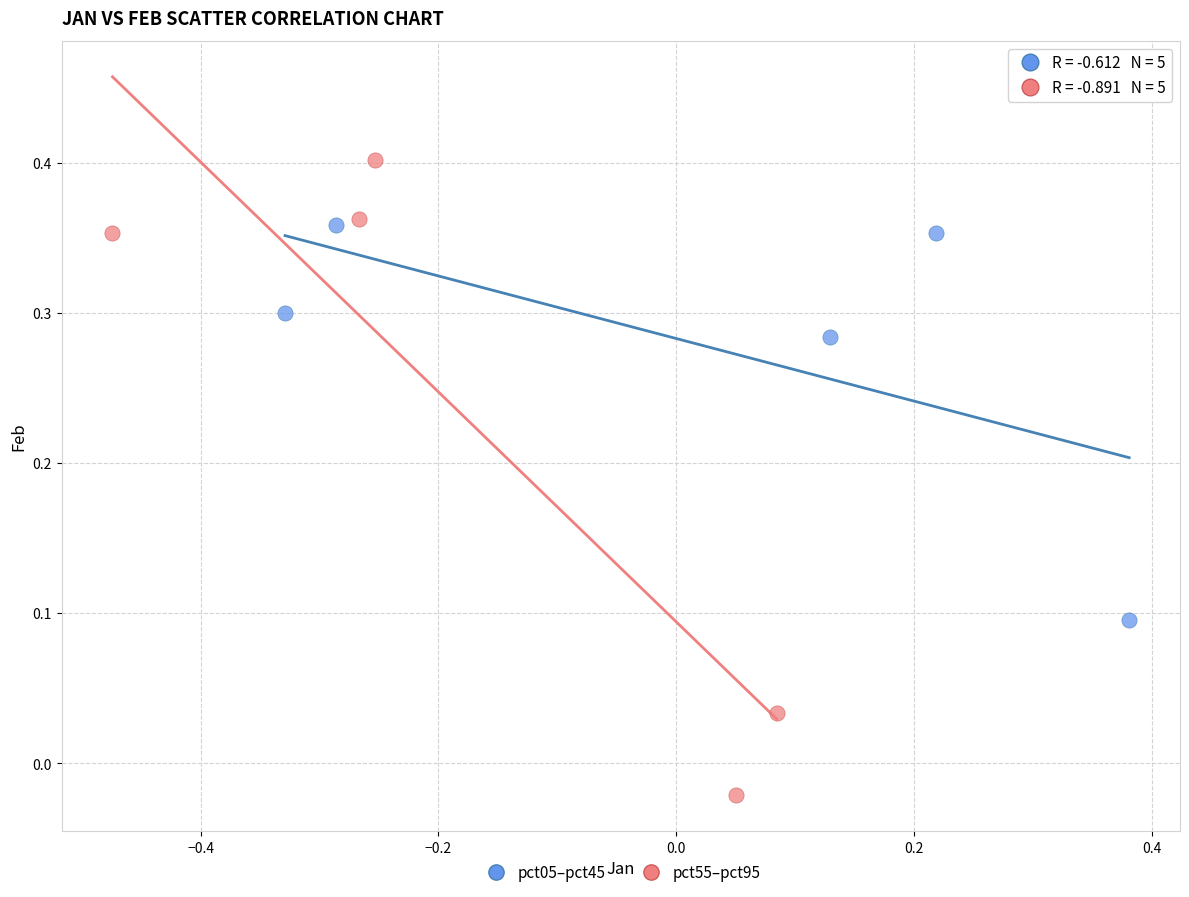

Which series has the widest spread of Y values?

pct55–pct95